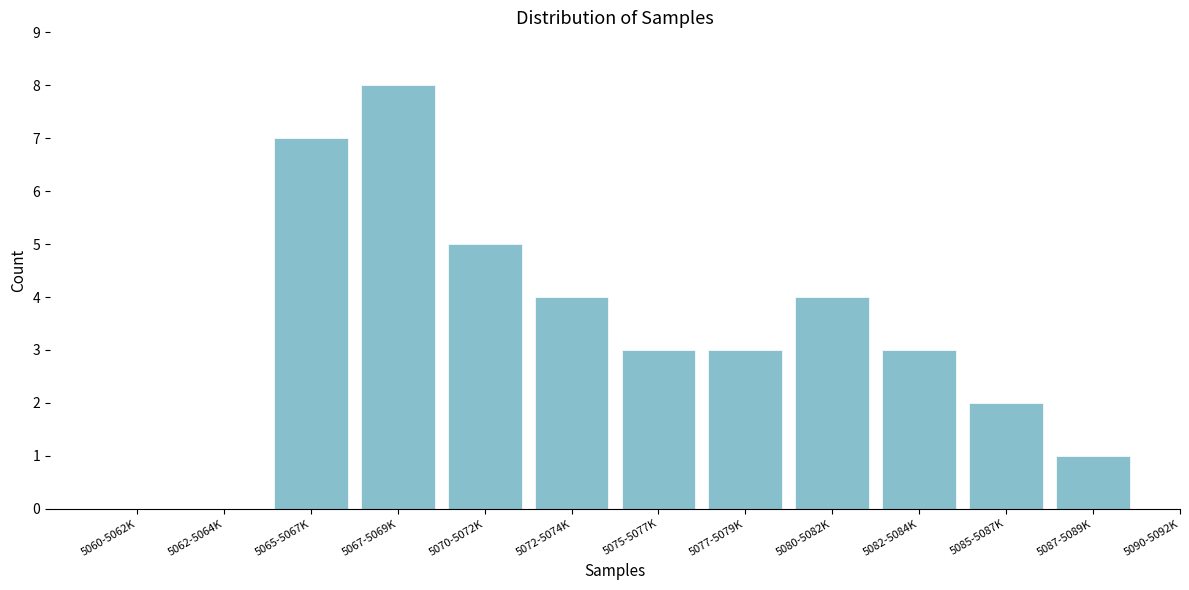

Reading left to right, what are all the values shown in this chart?

5060-5062K=0	5062-5064K=0	5065-5067K=7	5067-5069K=8	5070-5072K=5	5072-5074K=4	5075-5077K=3	5077-5079K=3	5080-5082K=4	5082-5084K=3	5085-5087K=2	5087-5089K=1	5090-5092K=0